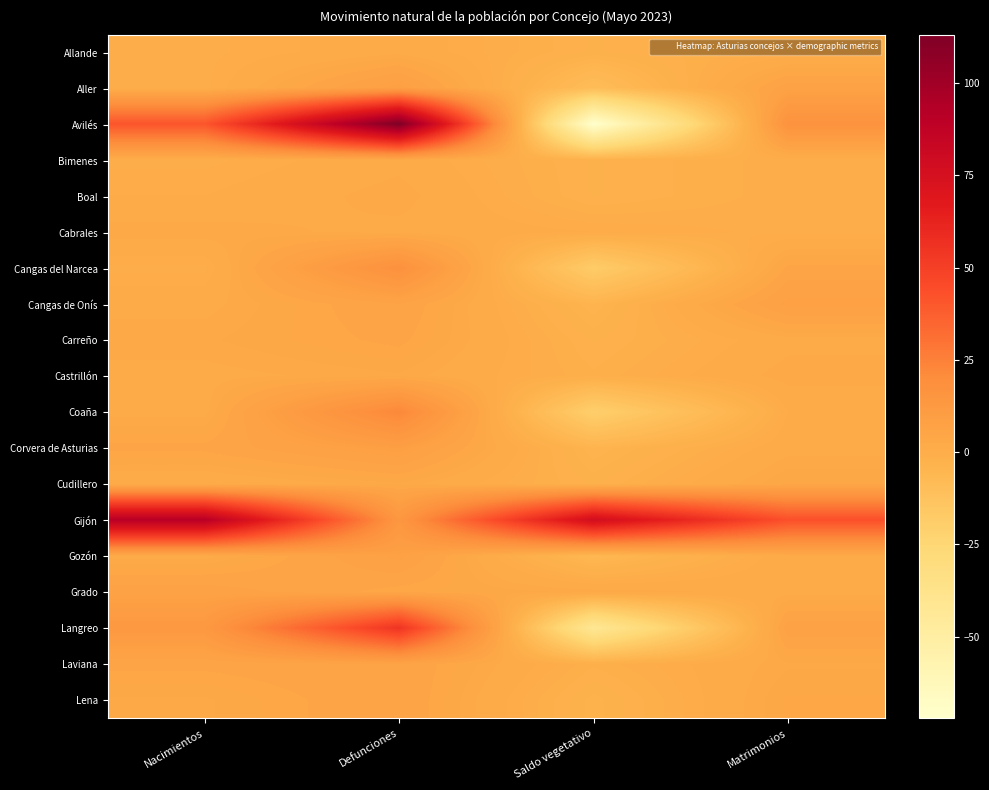

Which has a higher value, Nacimientos or Defunciones?

Defunciones